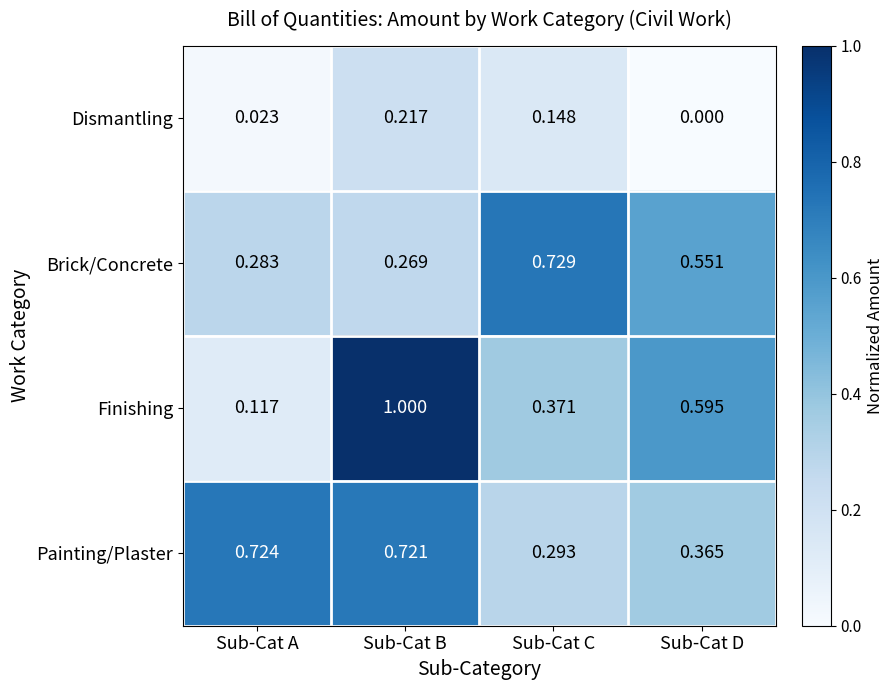

Which series has the largest range (max minus min)?

Finishing